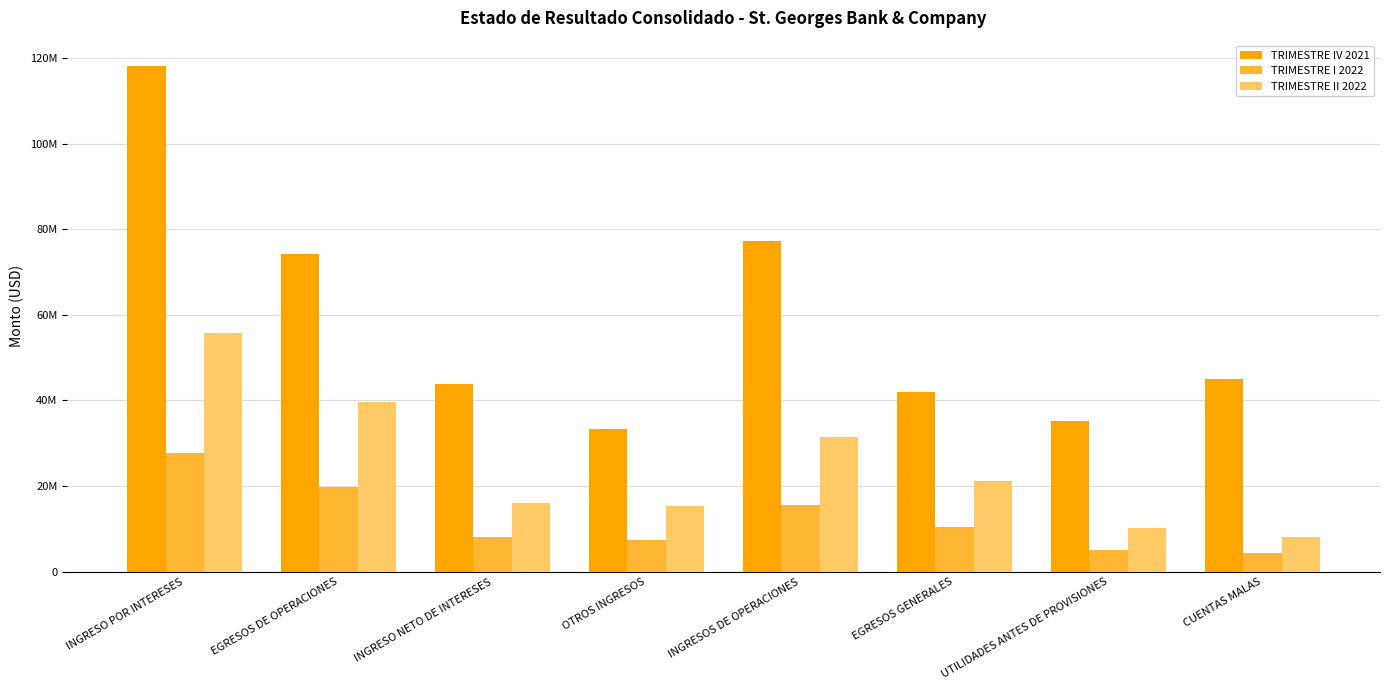

Is the value of TRIMESTRE I 2022 at OTROS INGRESOS greater than the value of TRIMESTRE IV 2021 at EGRESOS GENERALES?

No